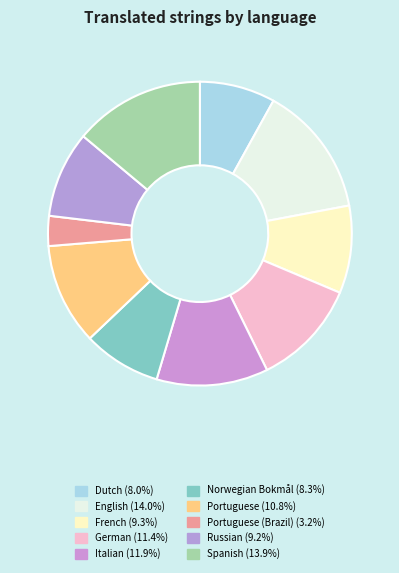

How many slices are in this pie chart?

10